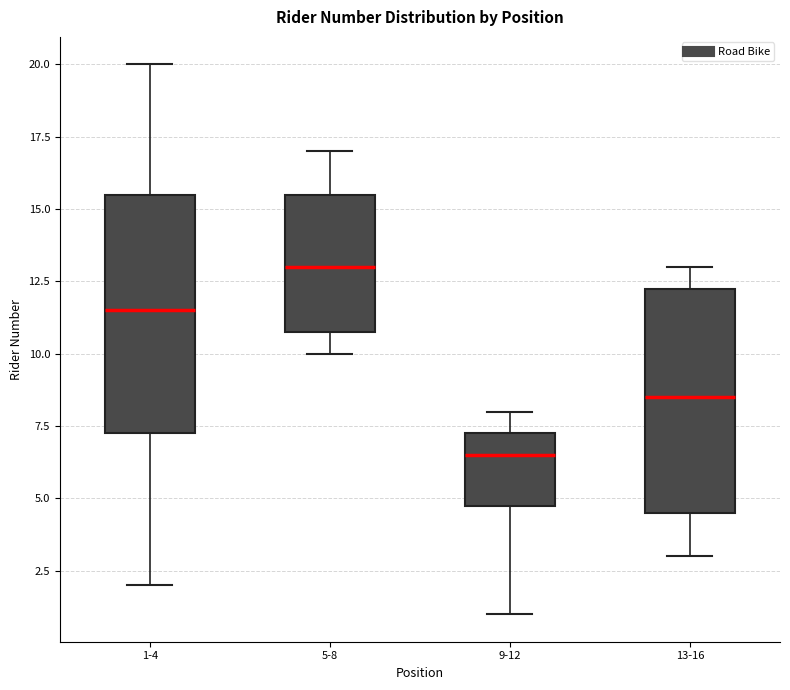

Reading left to right, transcribe this box plot: for each box, give where its median line is, the range the box spans, and where its two whiskers end, as read against the y-axis. The values are not printed on the chart, so give them approximately, as read against the axis.

1-4: median 11.5, box 7.5 to 15.5, whiskers 2.0 to 20.0
5-8: median 13.0, box 11.0 to 15.5, whiskers 10.0 to 17.0
9-12: median 6.5, box 5.0 to 7.5, whiskers 1.0 to 8.0
13-16: median 8.5, box 4.5 to 12.5, whiskers 3.0 to 13.0